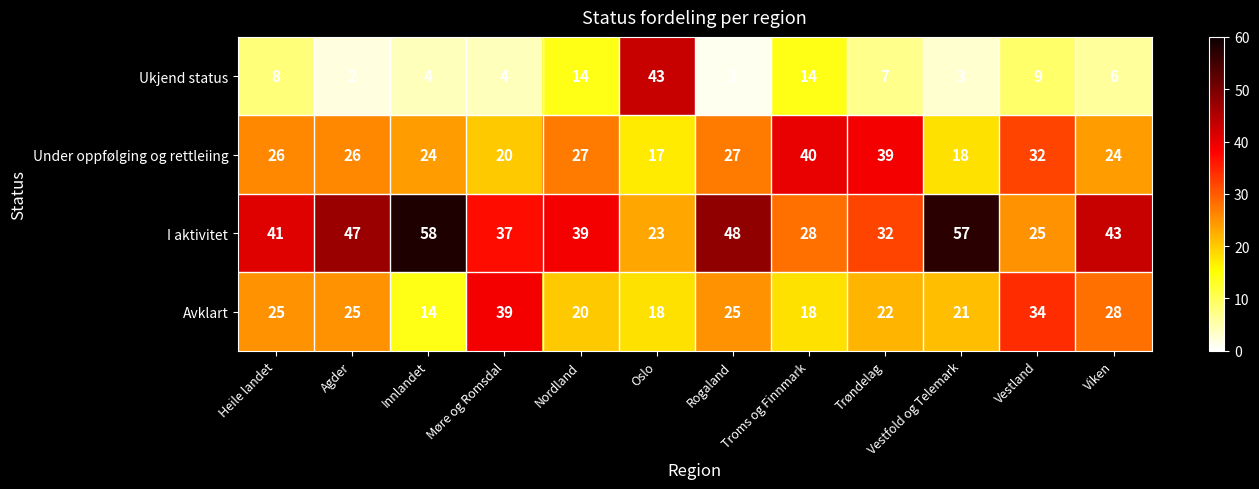

What is the highest value of the Avklart series?

39